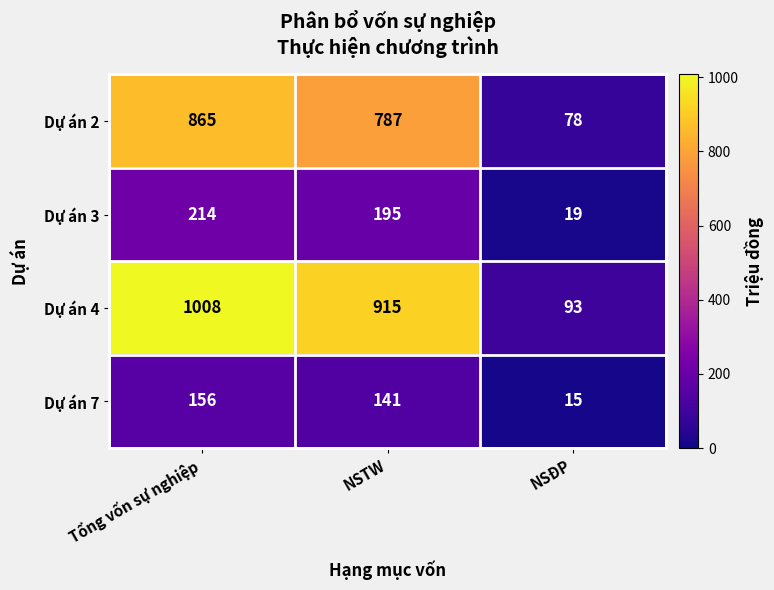

Is it true that Dự án 7 equals 15 at NSĐP?

True